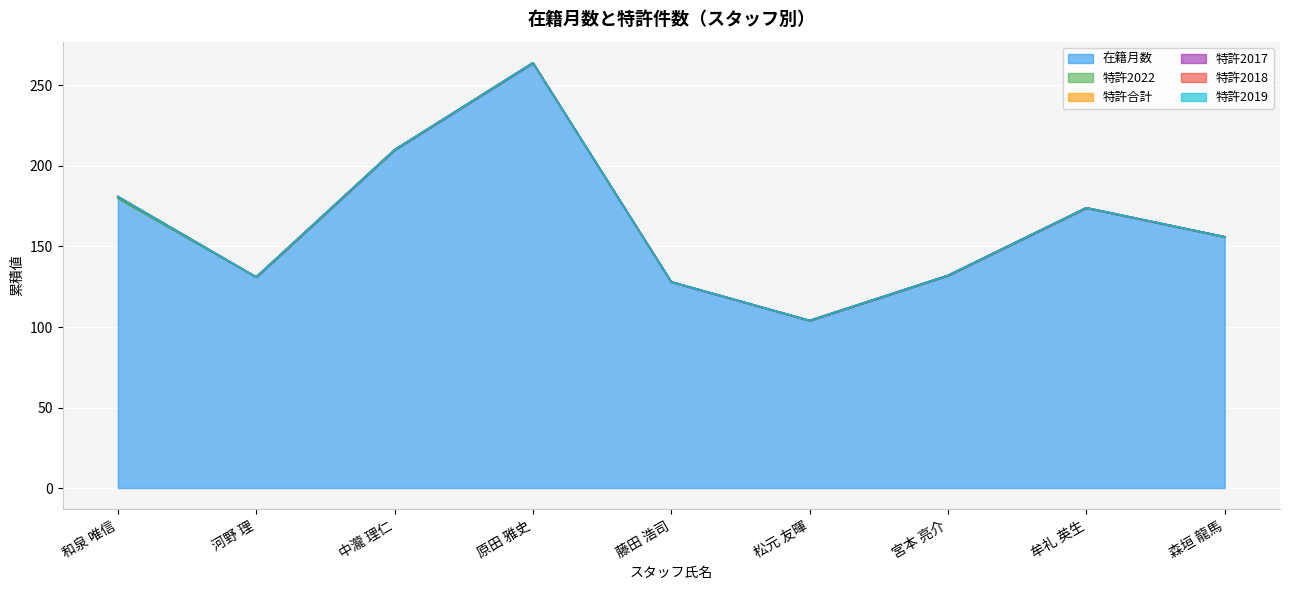

True or false: 在籍月数 and 特許2017 cross at least once.

False